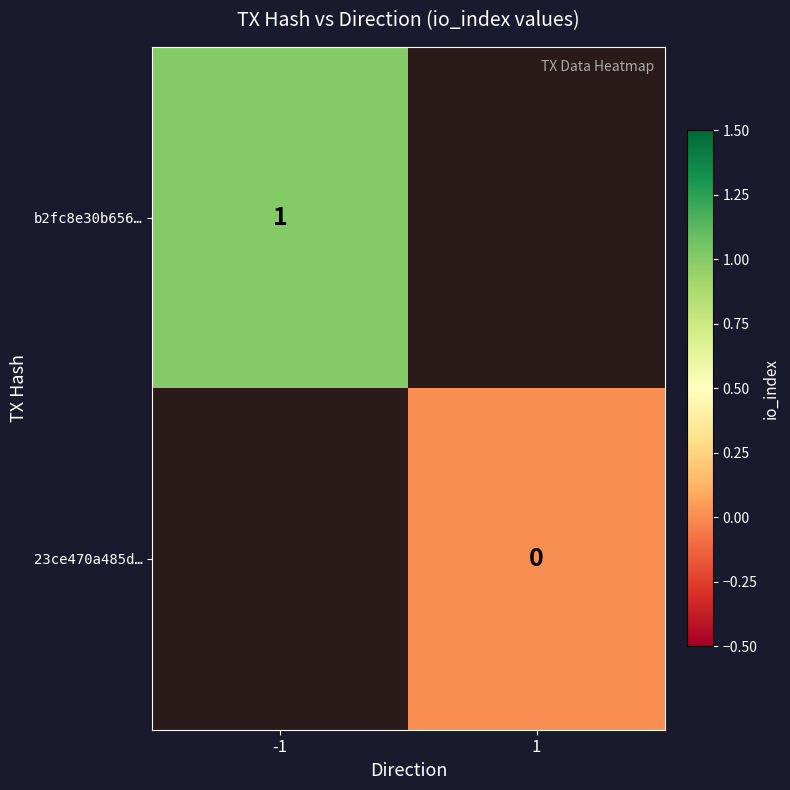

True or false: b2fc8e30b656… has a value of 1.4 at -1.

False